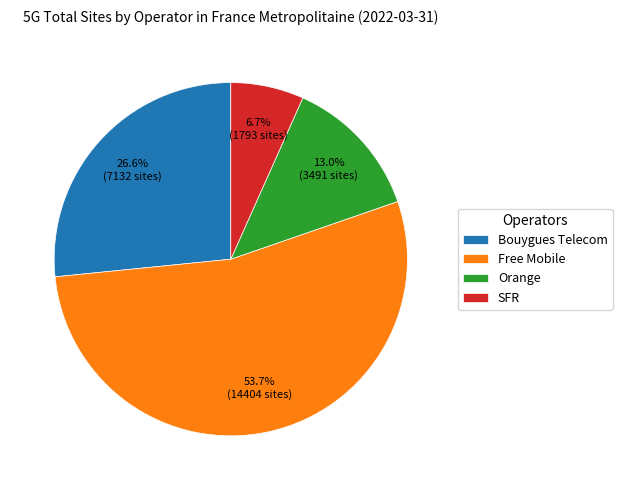

Count the number of slices in the pie.

4